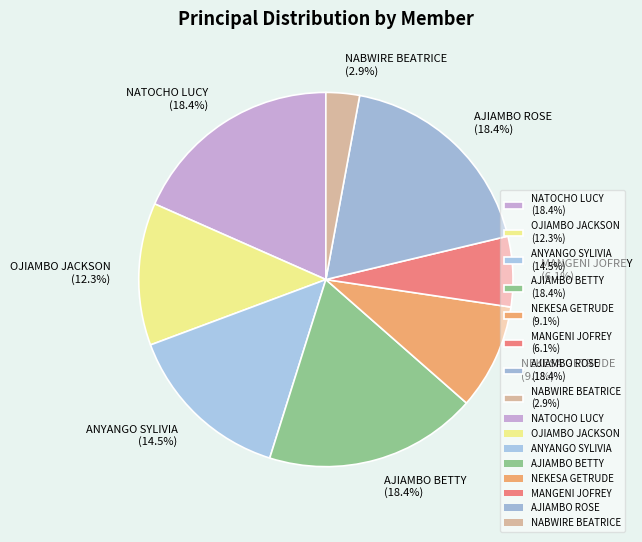

What is the ratio of the value at NEKESA GETRUDE (9.1%) to the value at ANYANGO SYLIVIA (14.5%)?

0.6